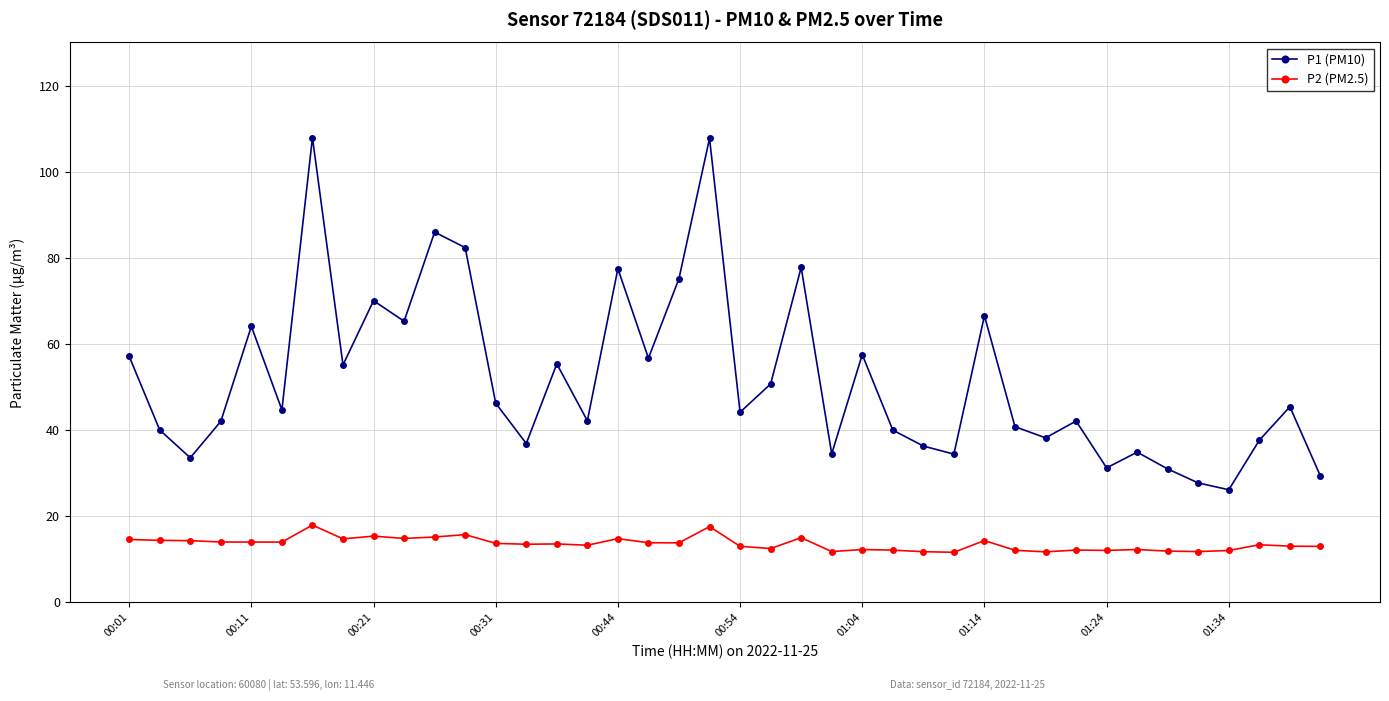

Count the number of categories in the chart.

40